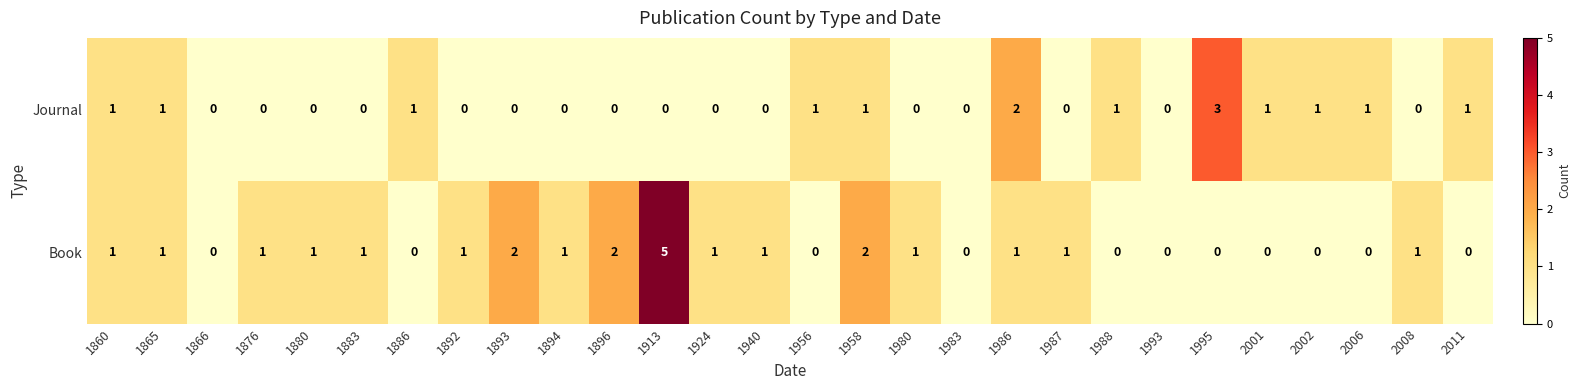

List the series in order of their peak value, highest first.

Book, Journal